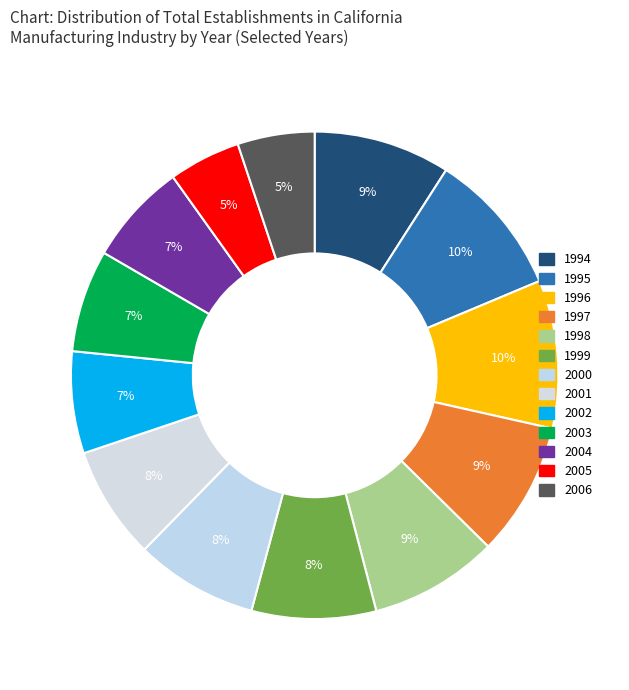

Which category has the biggest portion of the pie?

1996